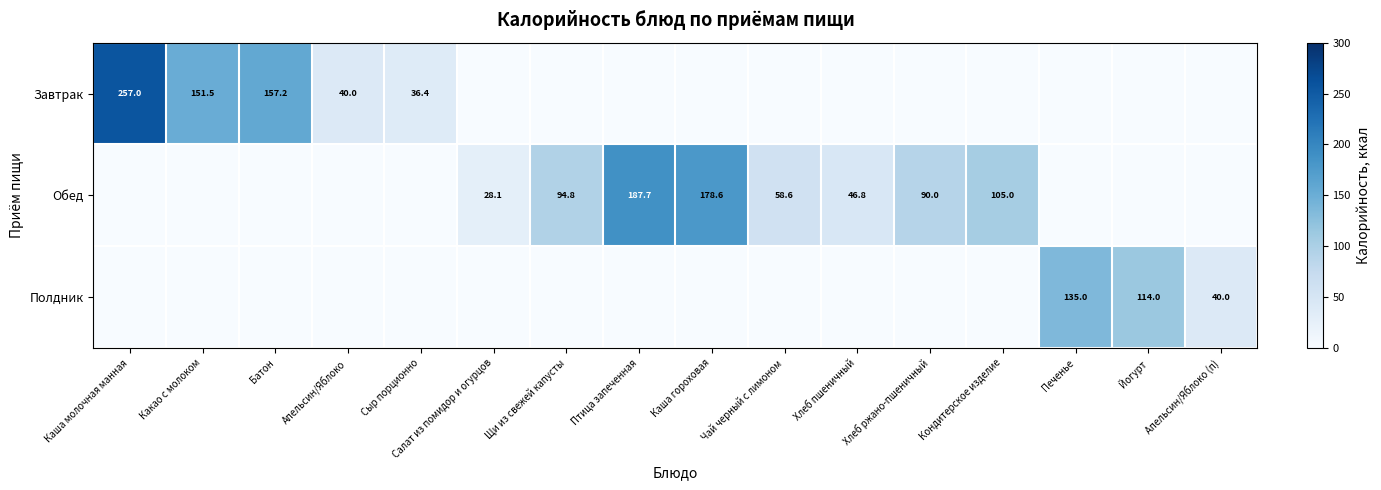

What is the total value across all series at Сыр порционно?

36.4